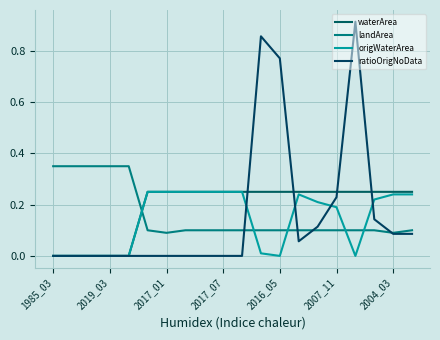

Which series has the widest spread of values?

ratioOrigNoData